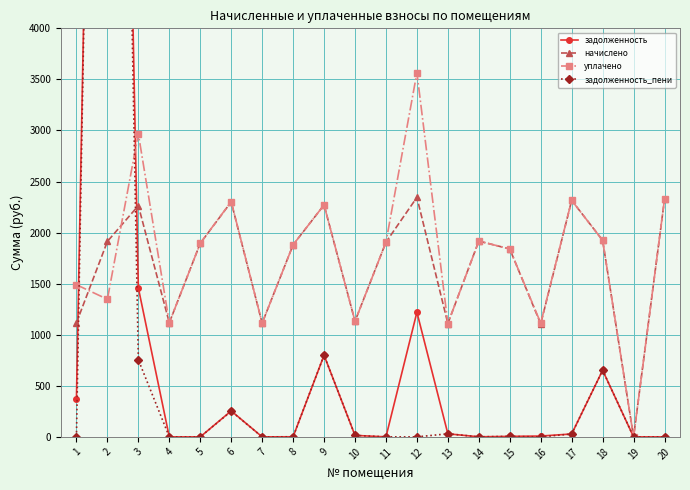

How many intersections are there between задолженность_пени and начислено?

2